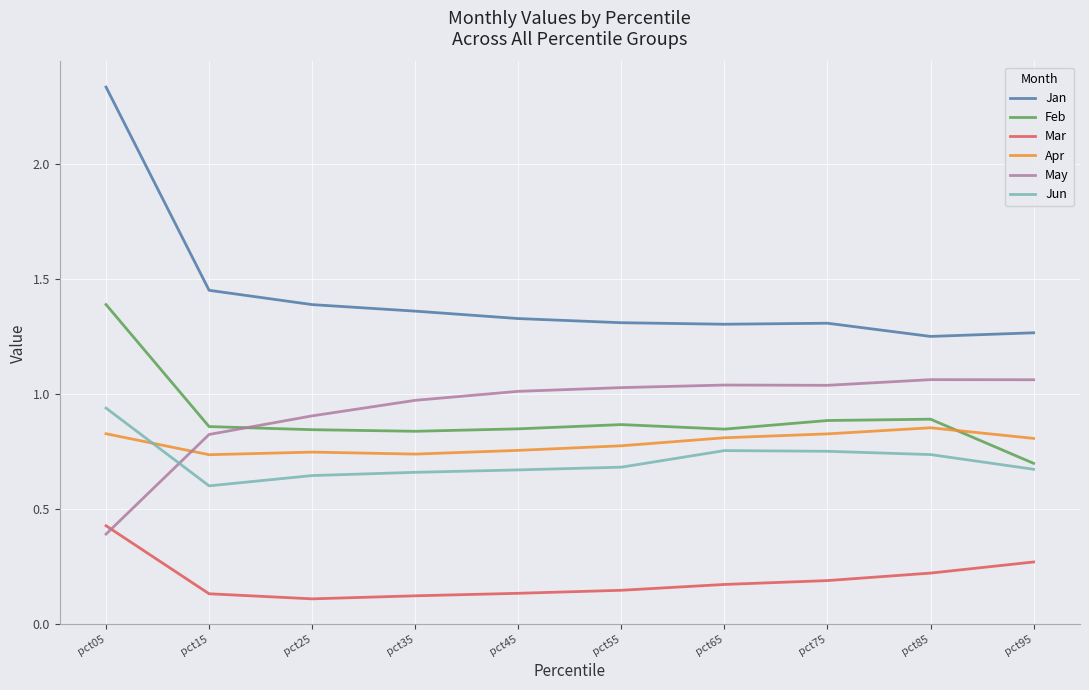

True or false: Mar and Feb intersect in this chart.

False